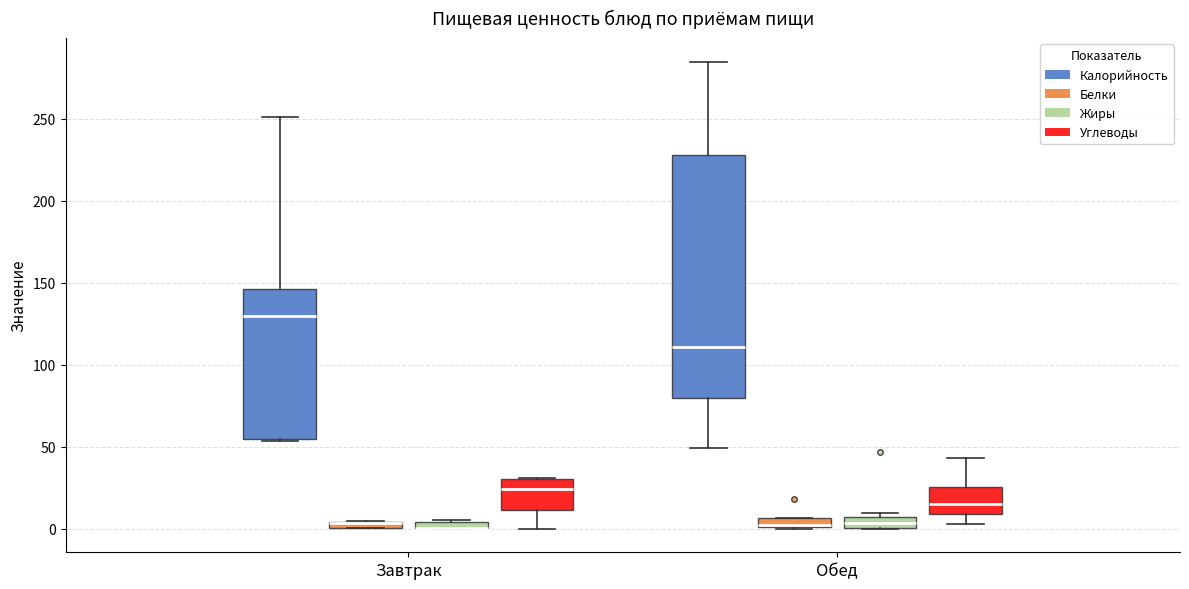

Where is the upper edge of the box for Обед (Углеводы) on the y-axis? The values are not printed on the chart, so give them approximately, as read against the axis.

25